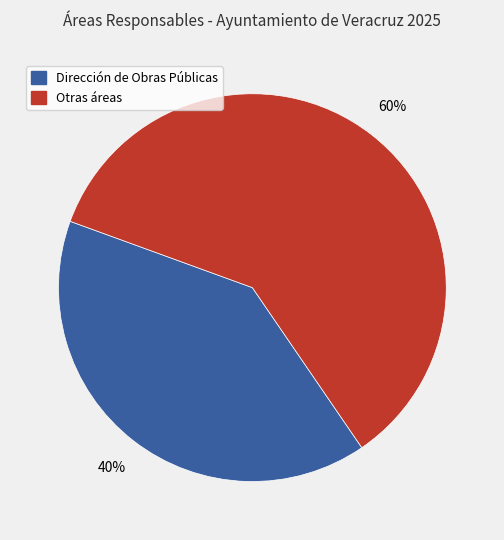

Does any single category account for the majority?

Yes